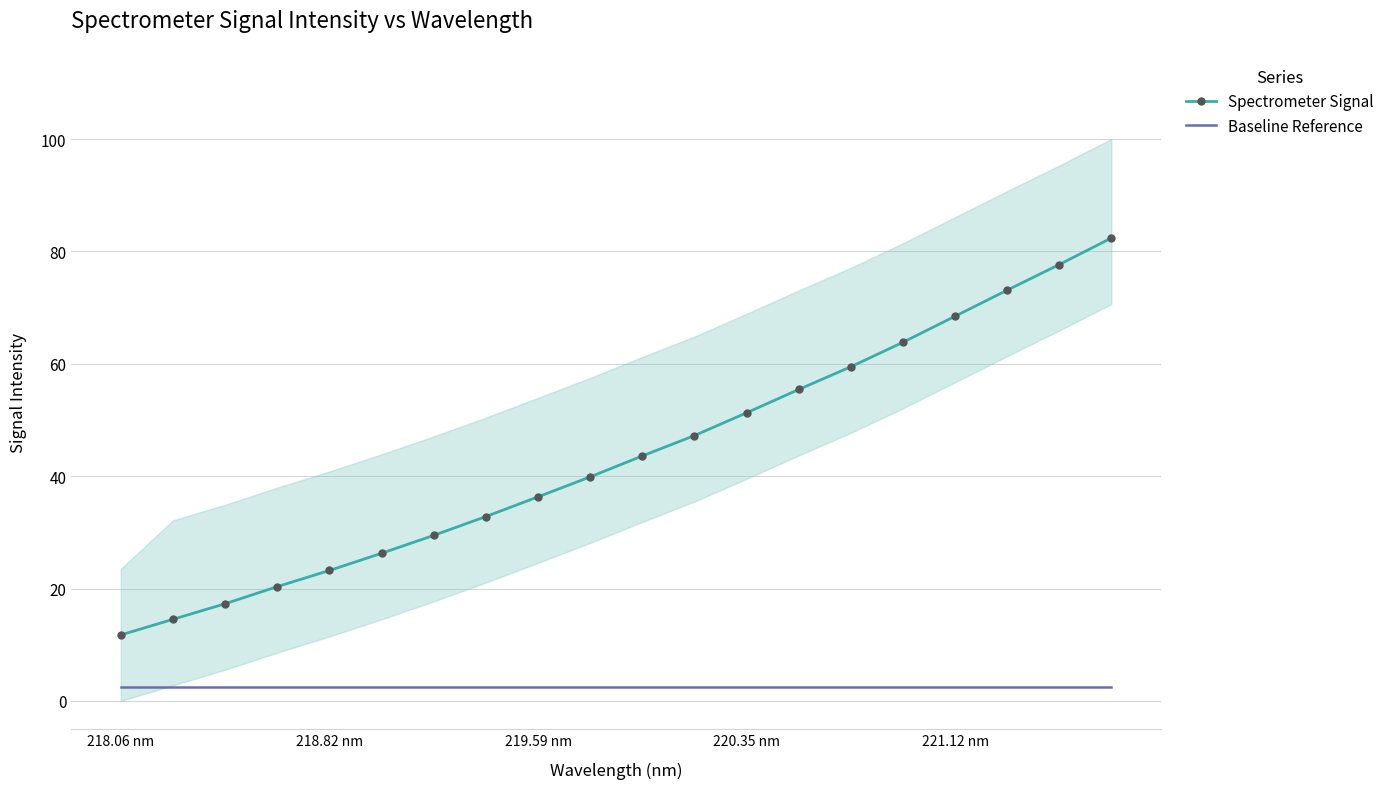

At which label does Spectrometer Signal reach its minimum?

218.06 nm